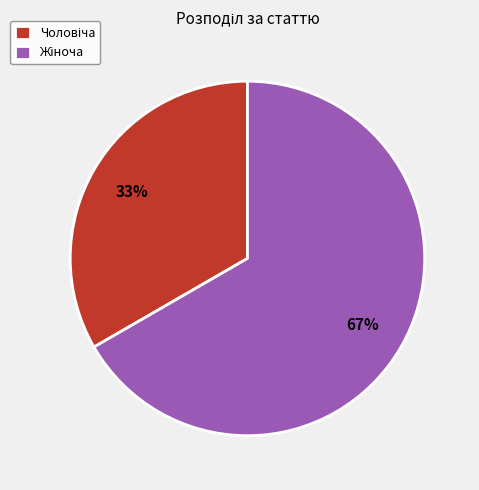

To the nearest percent, what is the average slice percentage?

50%